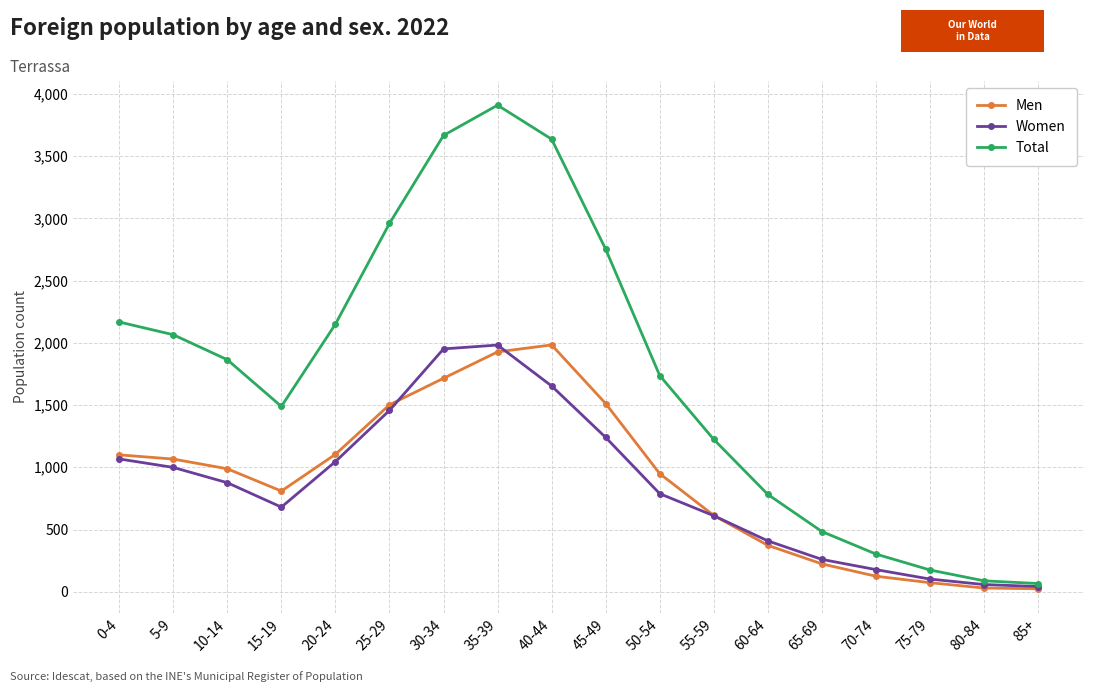

At 40-44, list the series in order from largest to smallest.

Total, Men, Women